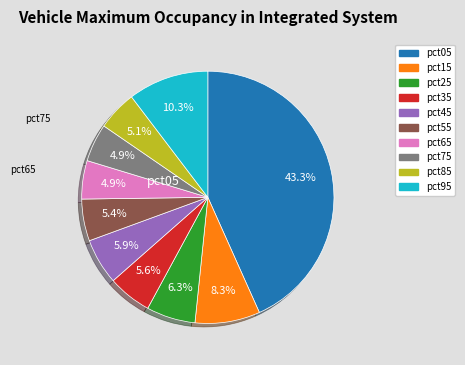

Combined, do pct85 and pct25 account for over 50%?

No